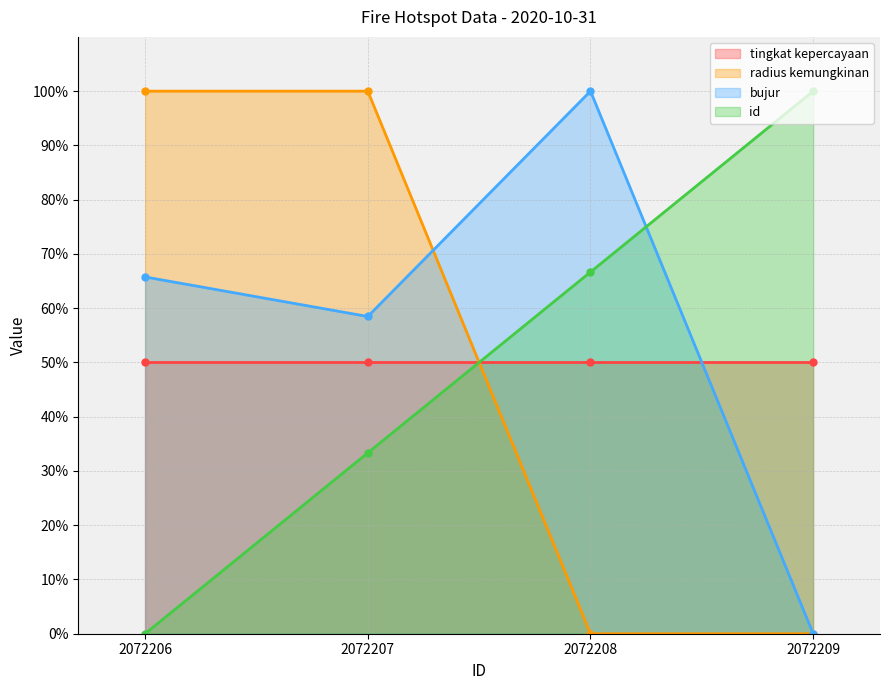

At which label does radius kemungkinan reach its peak?

2072206